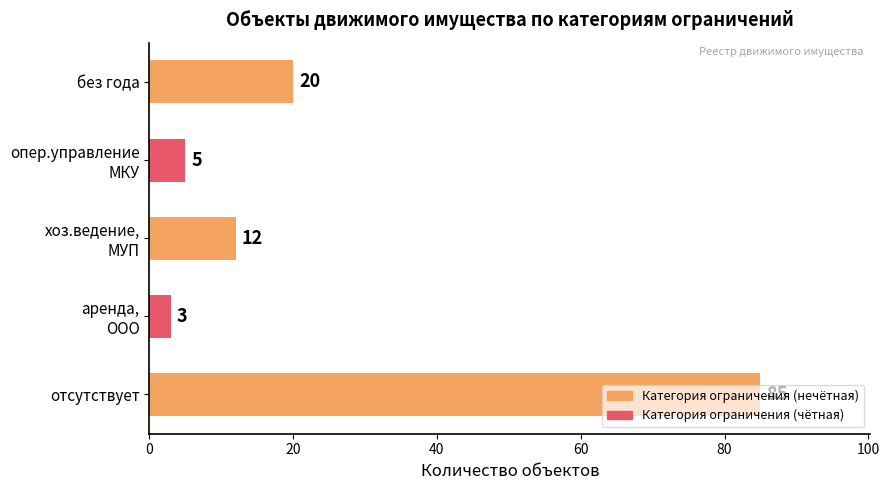

What is the difference between the second highest and second lowest values?

15